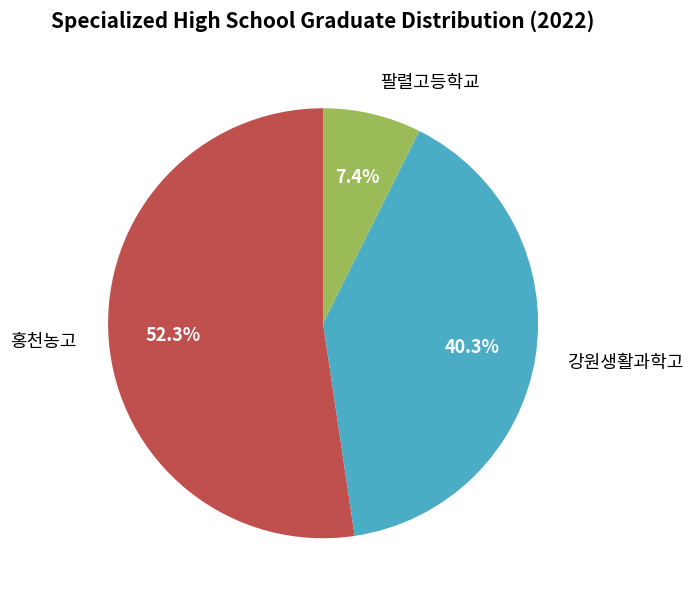

How many segments does this pie chart have?

3